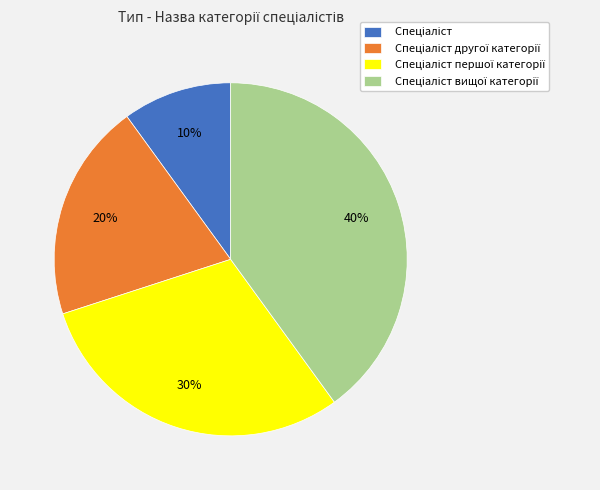

To the nearest percent, what is the difference between the largest and smallest slice percentages?

30%